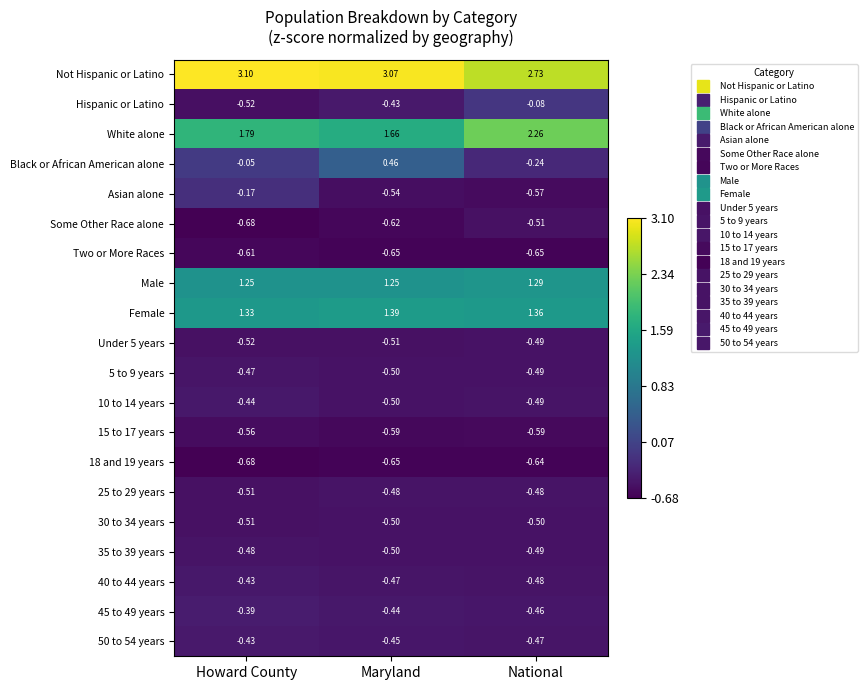

Count the number of categories in the chart.

3